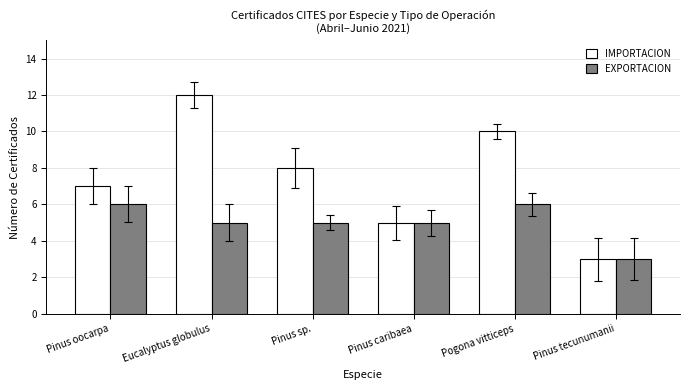

Is it true that EXPORTACION equals 6 at Pinus oocarpa?

True